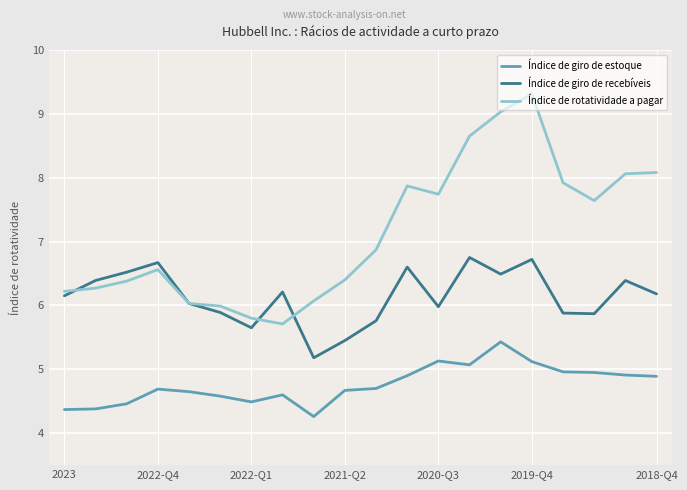

What is the maximum value shown in the chart?

9.3